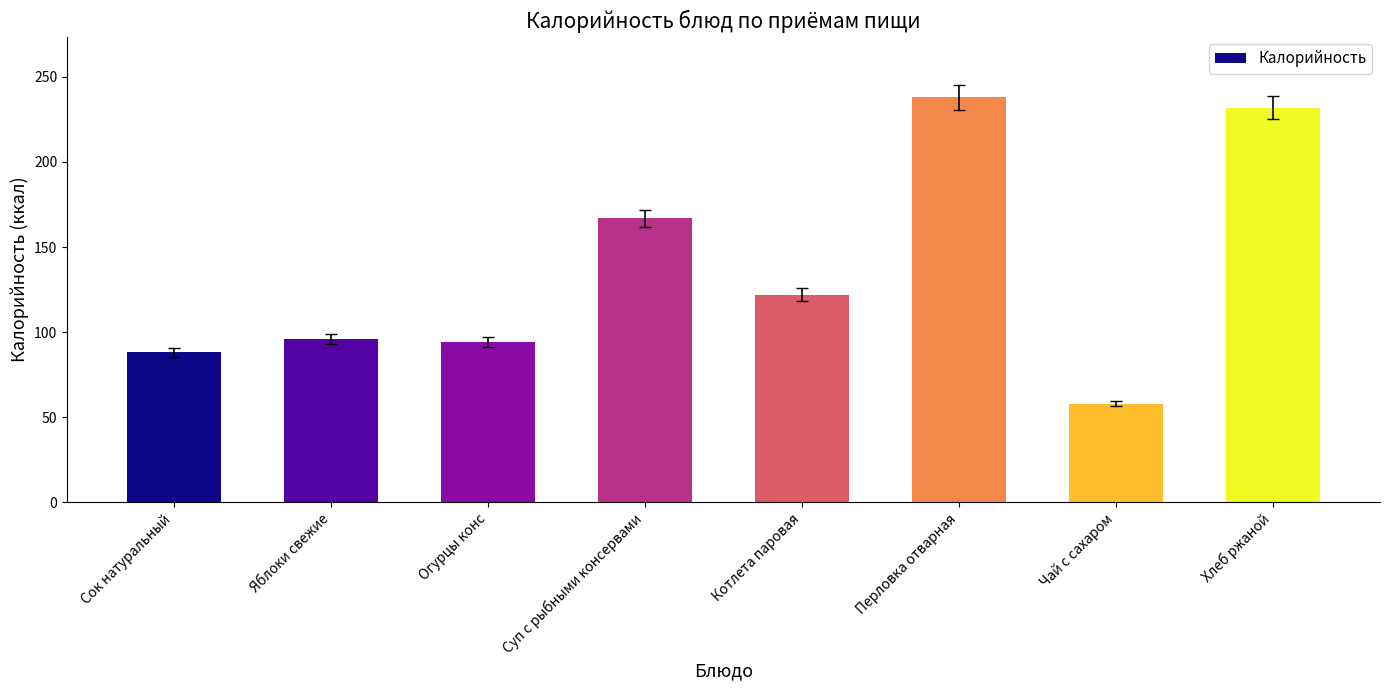

What is the change in value from Перловка отварная to Чай с сахаром?

-180